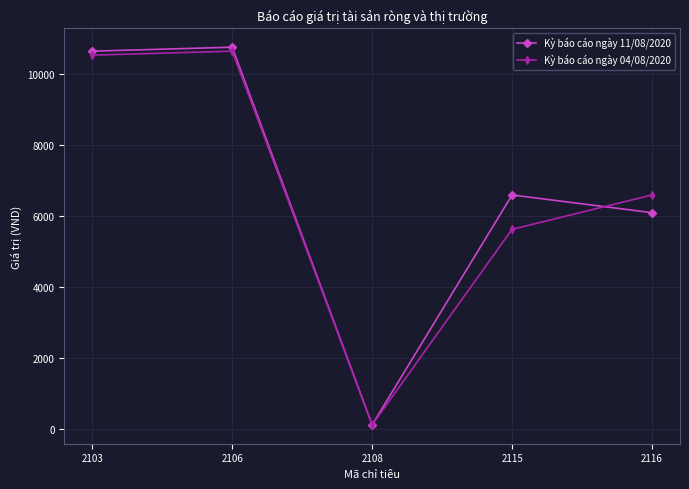

Is this an area chart (filled region under the line)?

No